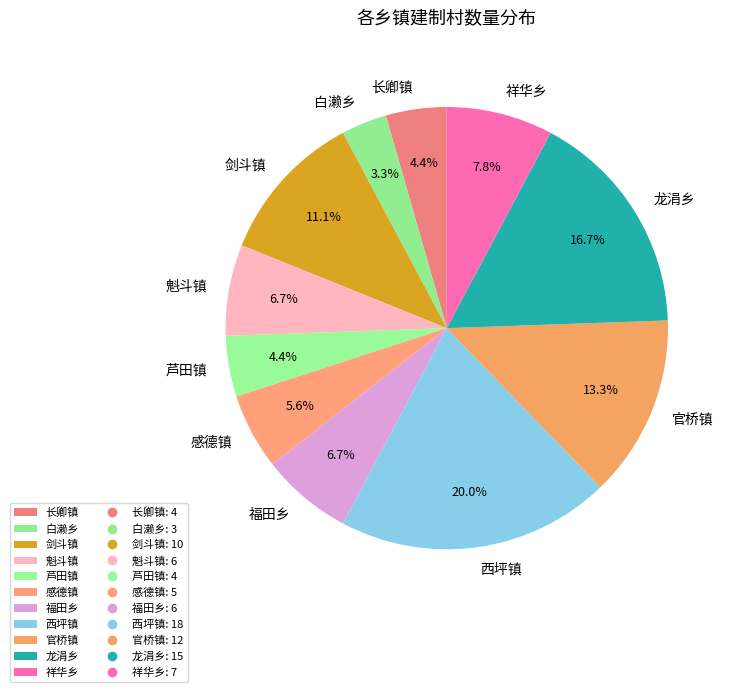

How many slices are in this pie chart?

11